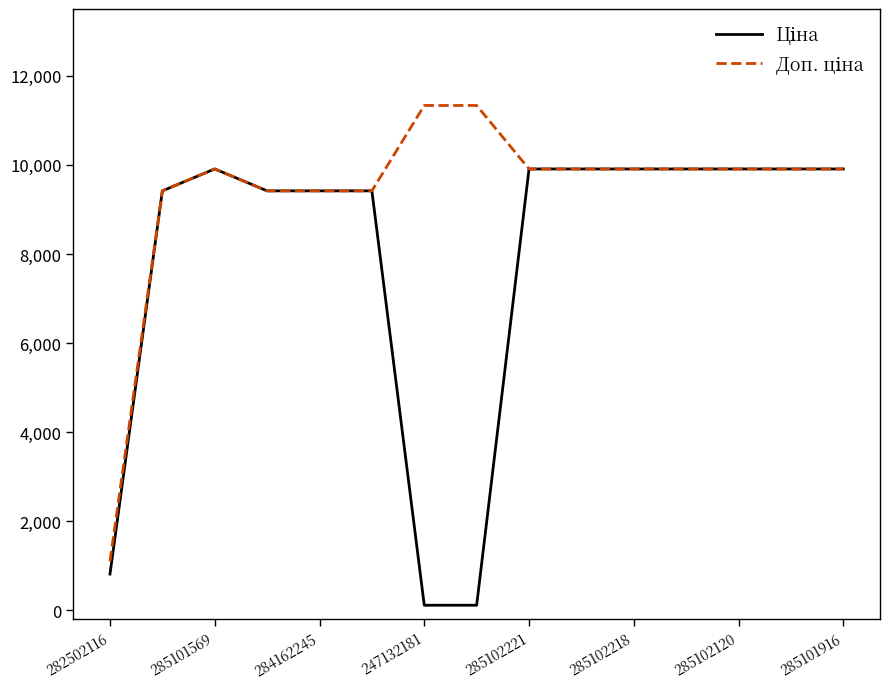

What is the maximum value shown in the chart?

11334.0